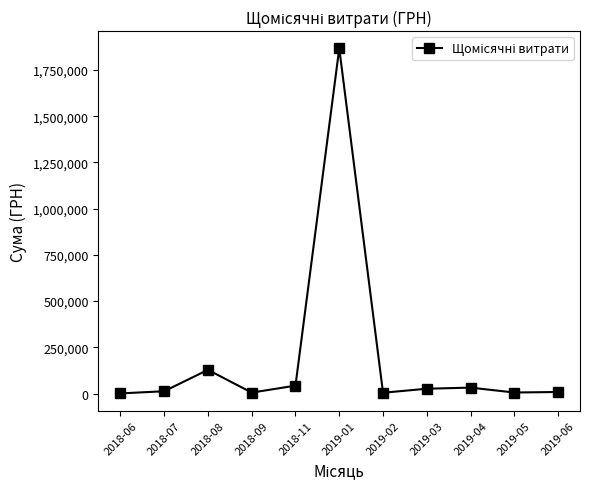

What is the label of the 8th point from the left?

2019-03